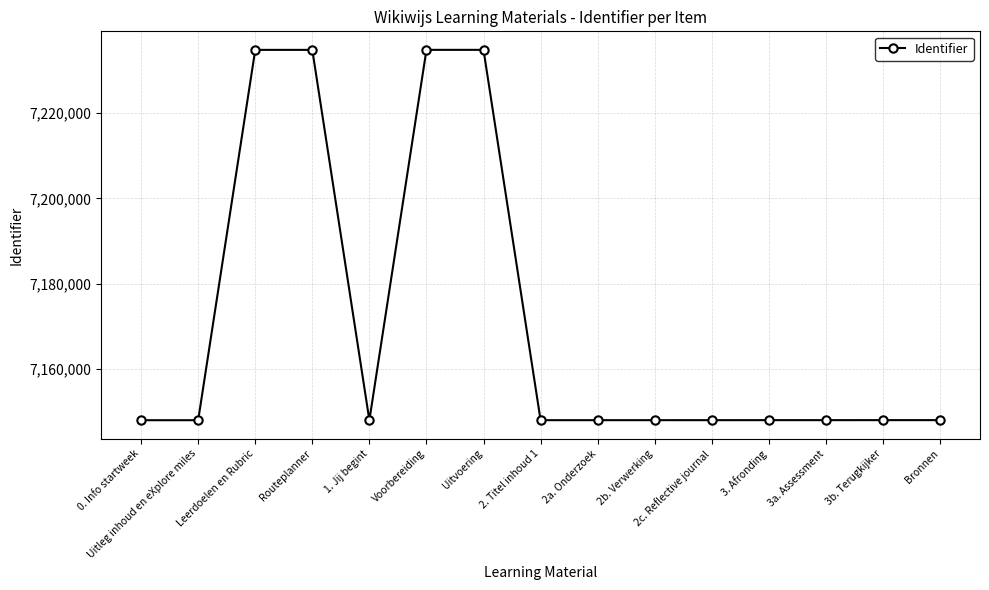

What is the sum of all values?

107567108